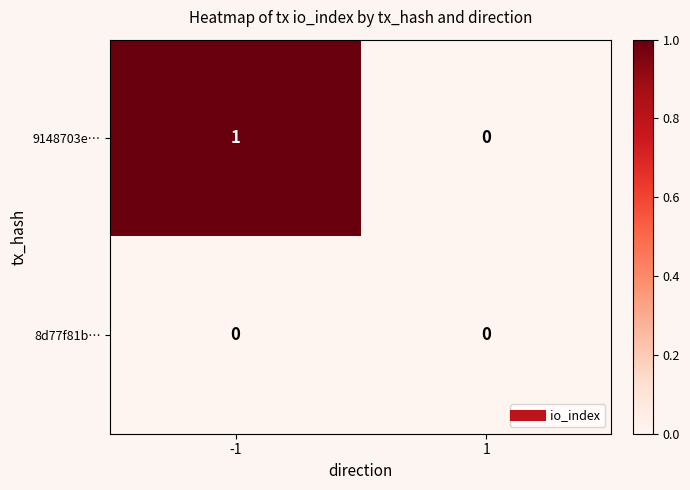

Which series has the largest total across all categories?

9148703e…